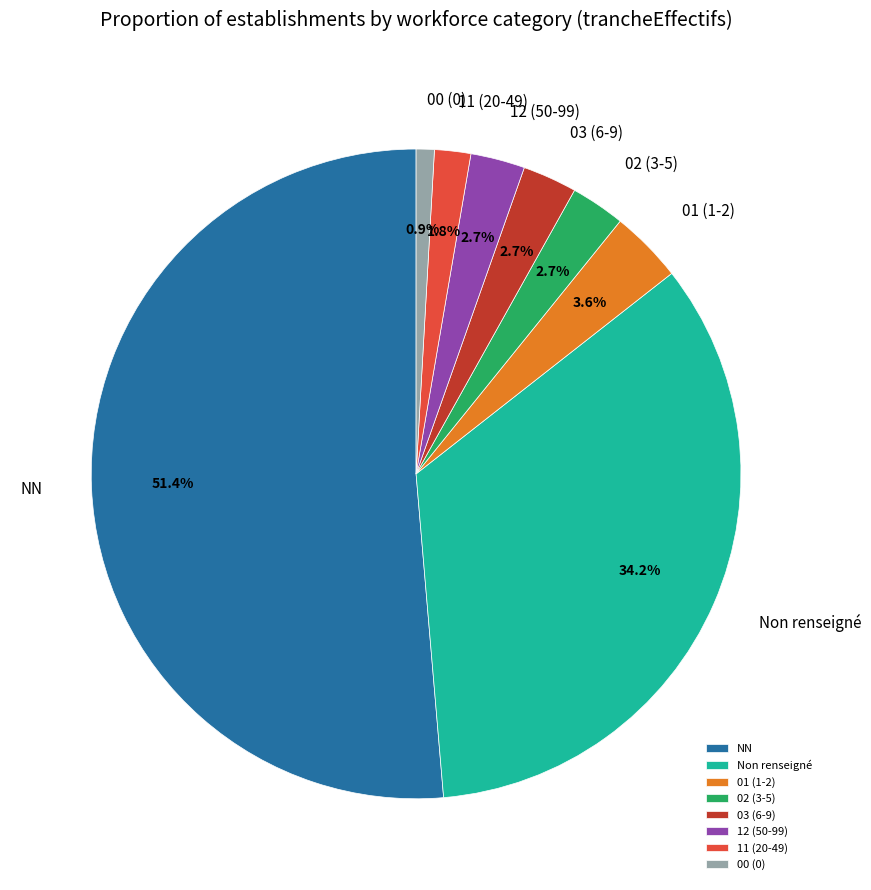

How much of the chart is everything except Non renseigné?

65.8%